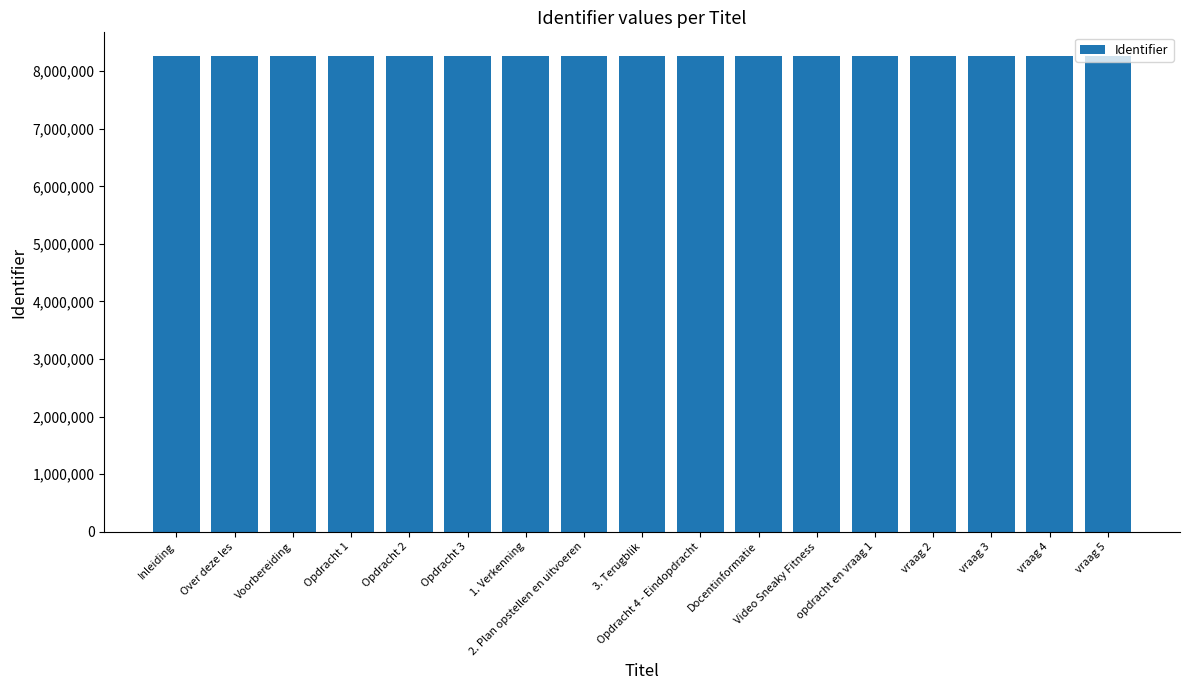

What is the maximum value shown in the chart?

8263420